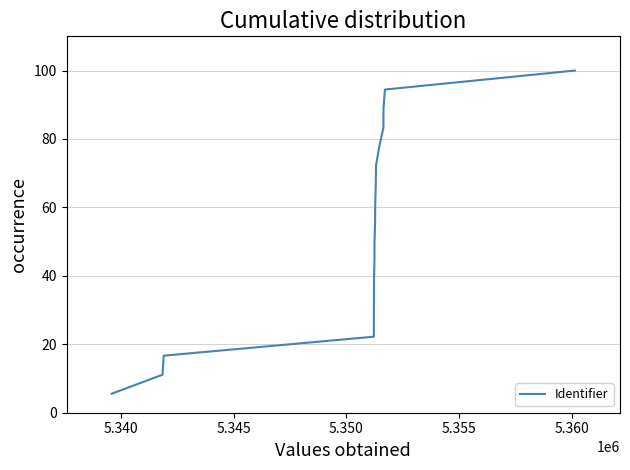

What is the difference between the maximum and minimum values?

94.4